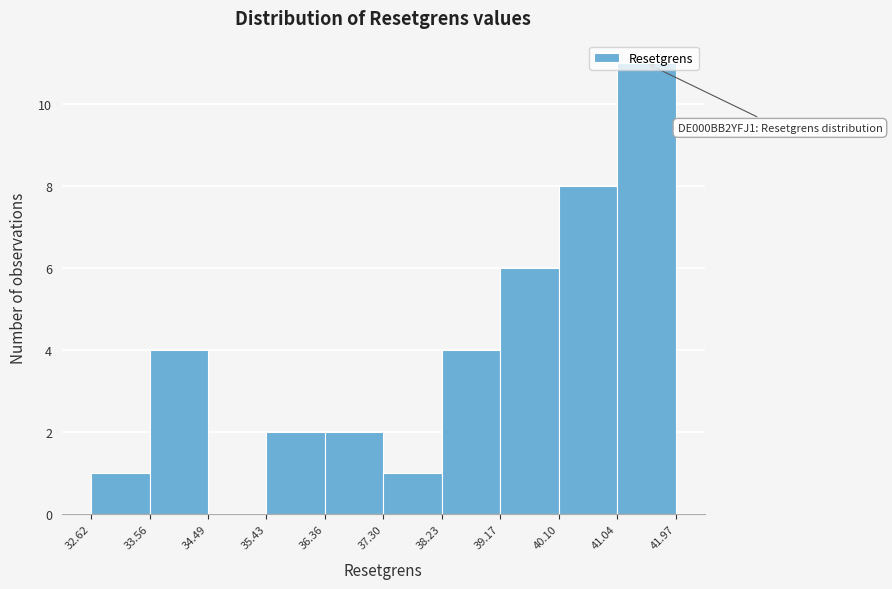

Which range on the x-axis has the tallest bar?

41.04 to 41.97